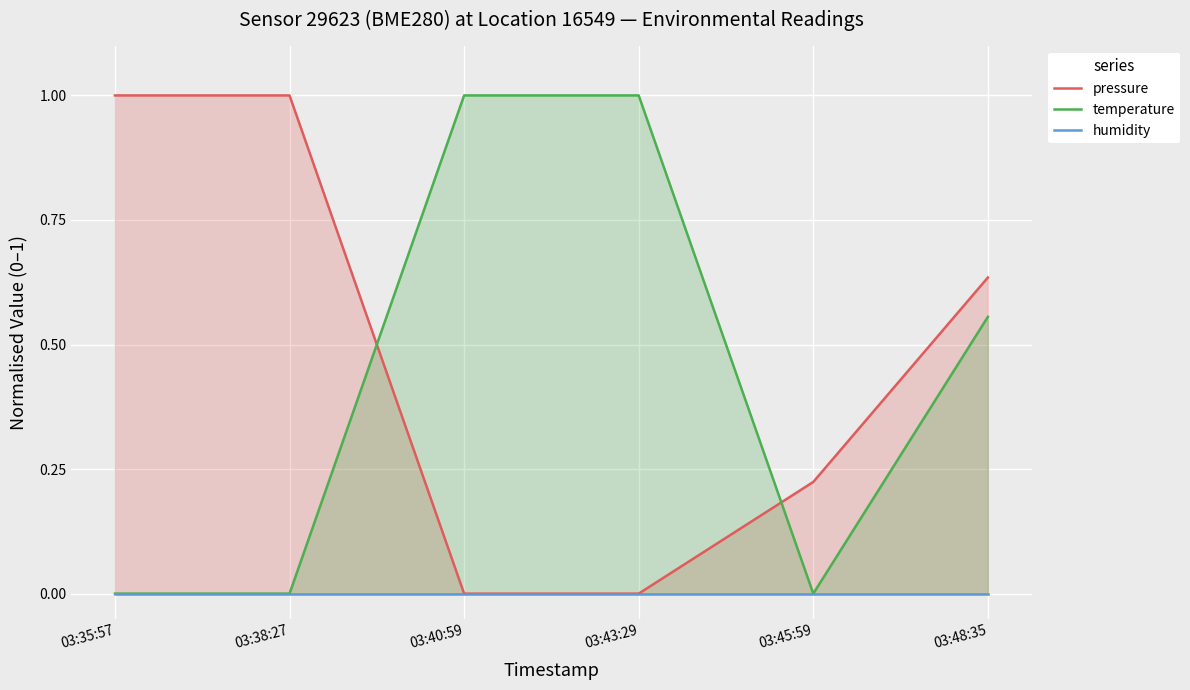

How many lines are shown in the chart?

3